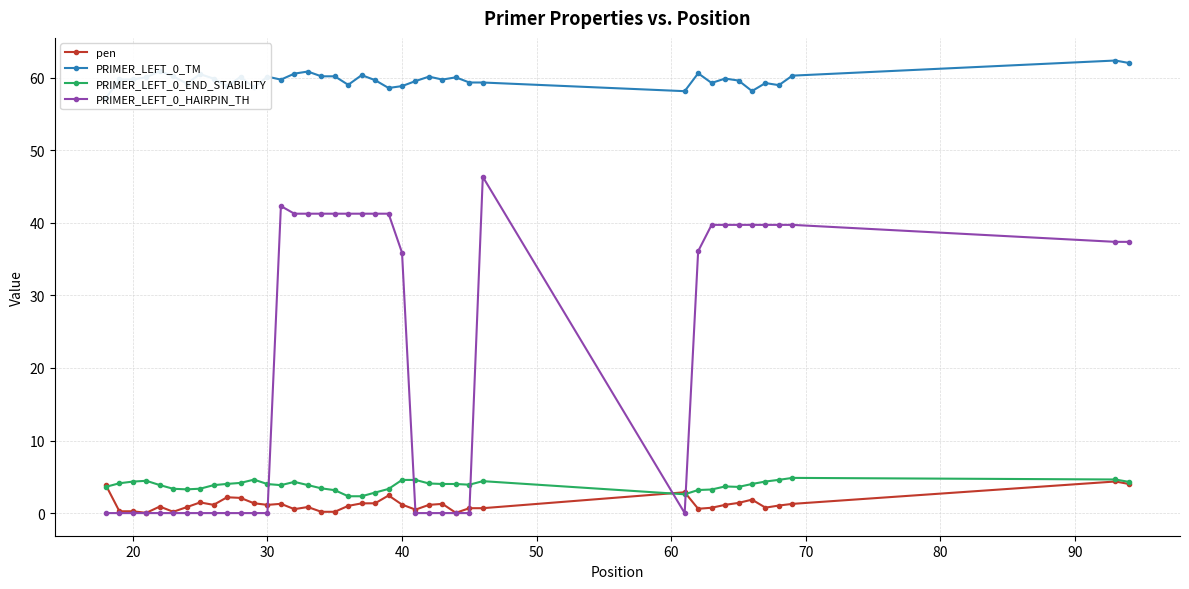

True or false: PRIMER_LEFT_0_HAIRPIN_TH has more than 1 interior local peaks.

True